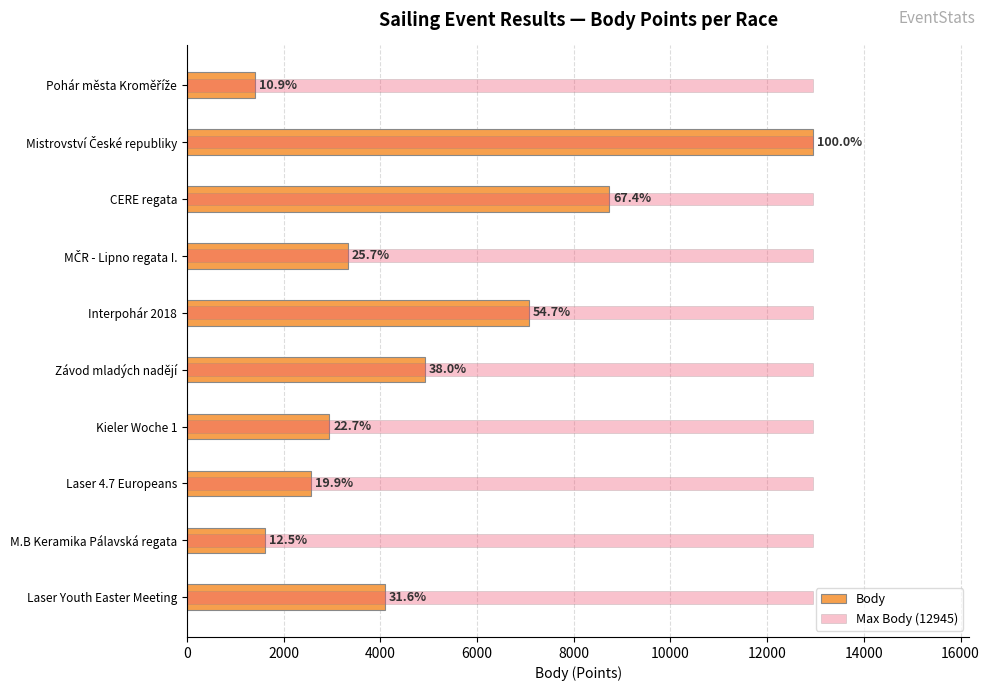

What is the difference between the second highest and minimum values in the Body series?

7324.0